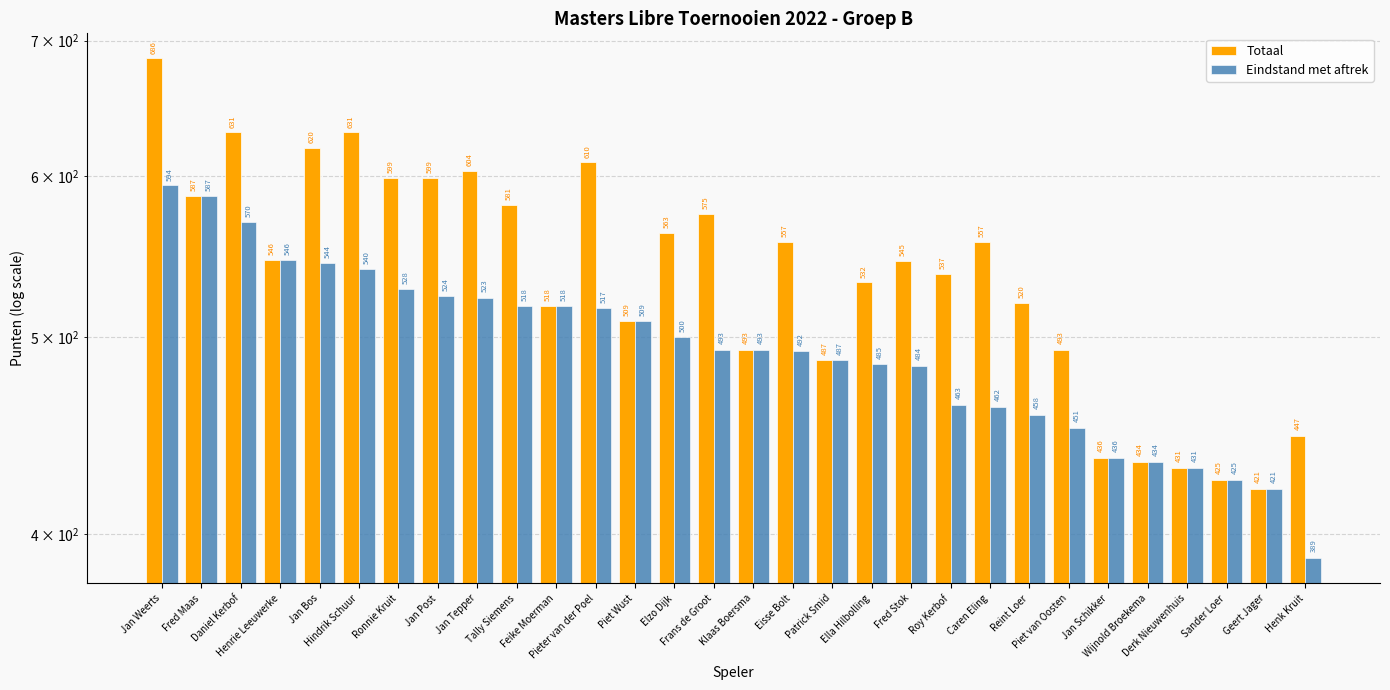

Where does the Totaal series first go above 546?

Jan Weerts